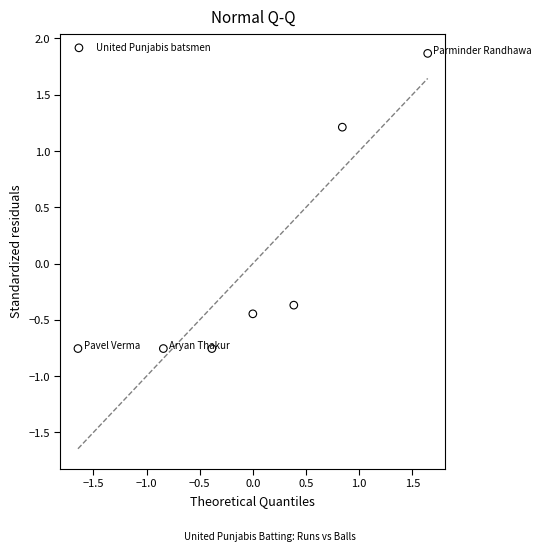

What is the range of X values (max minus min)?

3.3